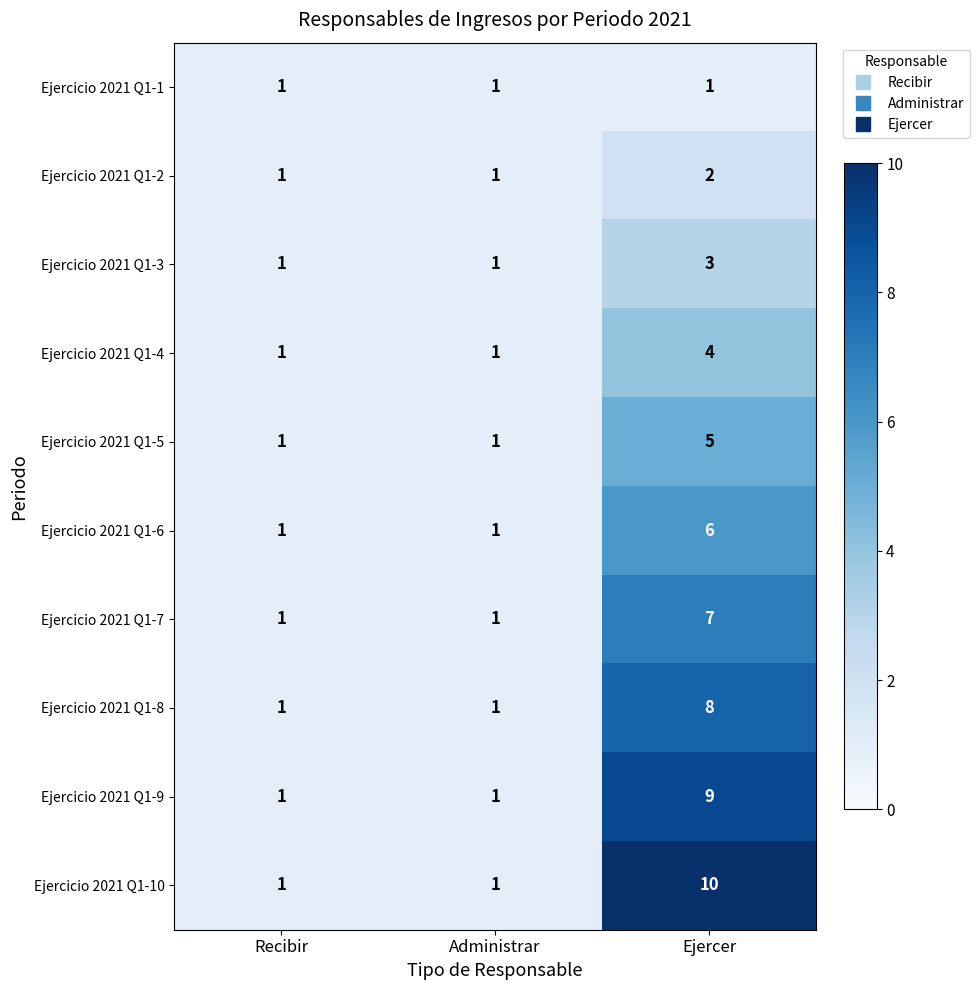

At which category does the chart reach its peak across all series?

Ejercer